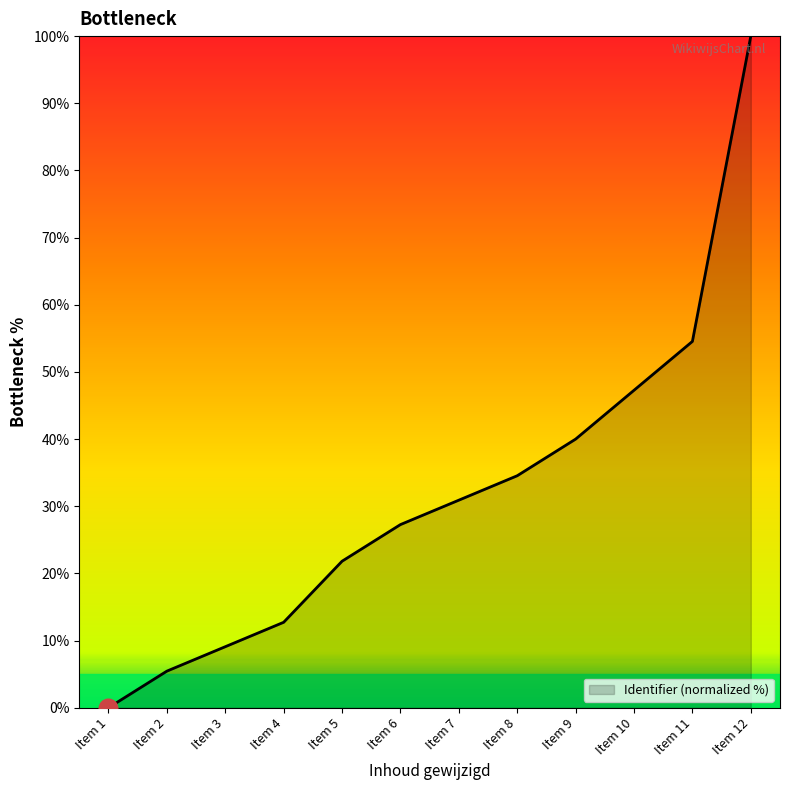

Which has a higher value, Item 3 or Item 7?

Item 7